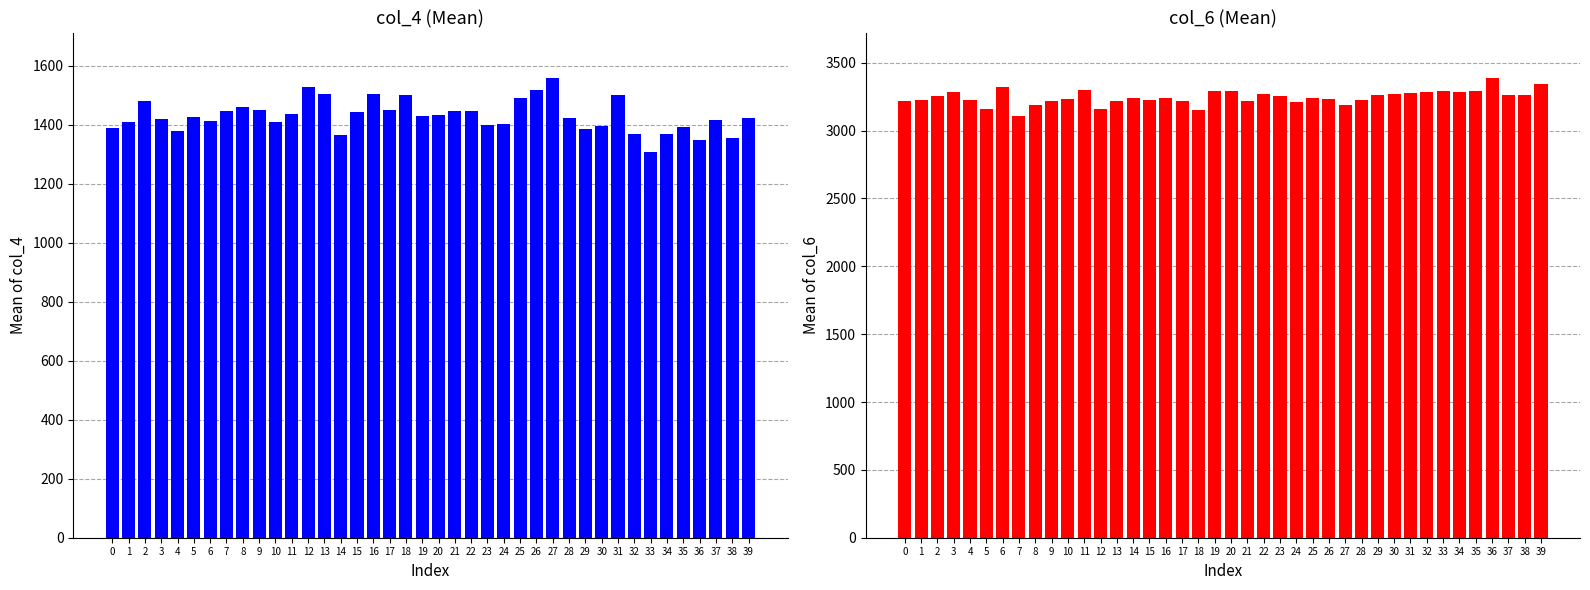

What is the approximate value of col_6 at 17, to the nearest 50?

3200